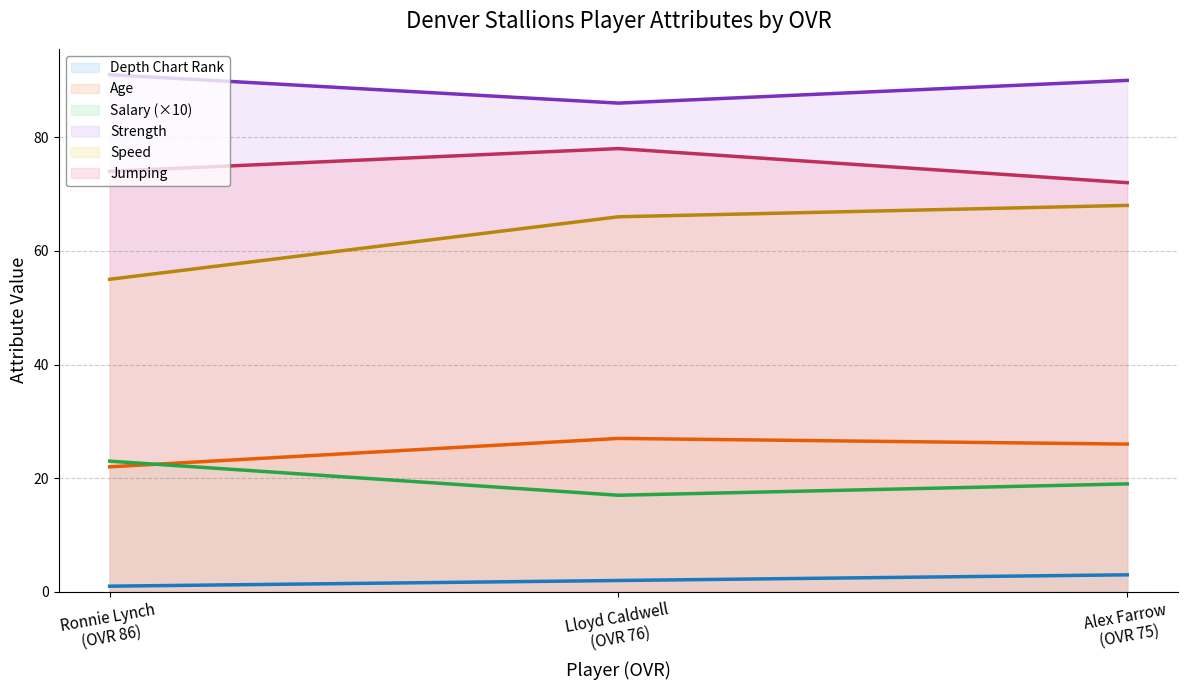

Reading left to right, what are all the values shown in this chart?

Depth Chart Rank (line): Alex Farrow
(OVR 75)=3	Lloyd Caldwell
(OVR 76)=2	Ronnie Lynch
(OVR 86)=1
Age (line): Alex Farrow
(OVR 75)=26	Lloyd Caldwell
(OVR 76)=27	Ronnie Lynch
(OVR 86)=22
Salary (×10) (line): Alex Farrow
(OVR 75)=19	Lloyd Caldwell
(OVR 76)=17	Ronnie Lynch
(OVR 86)=23
Strength (line): Alex Farrow
(OVR 75)=90	Lloyd Caldwell
(OVR 76)=86	Ronnie Lynch
(OVR 86)=91
Speed (line): Alex Farrow
(OVR 75)=68	Lloyd Caldwell
(OVR 76)=66	Ronnie Lynch
(OVR 86)=55
Jumping (line): Alex Farrow
(OVR 75)=72	Lloyd Caldwell
(OVR 76)=78	Ronnie Lynch
(OVR 86)=74